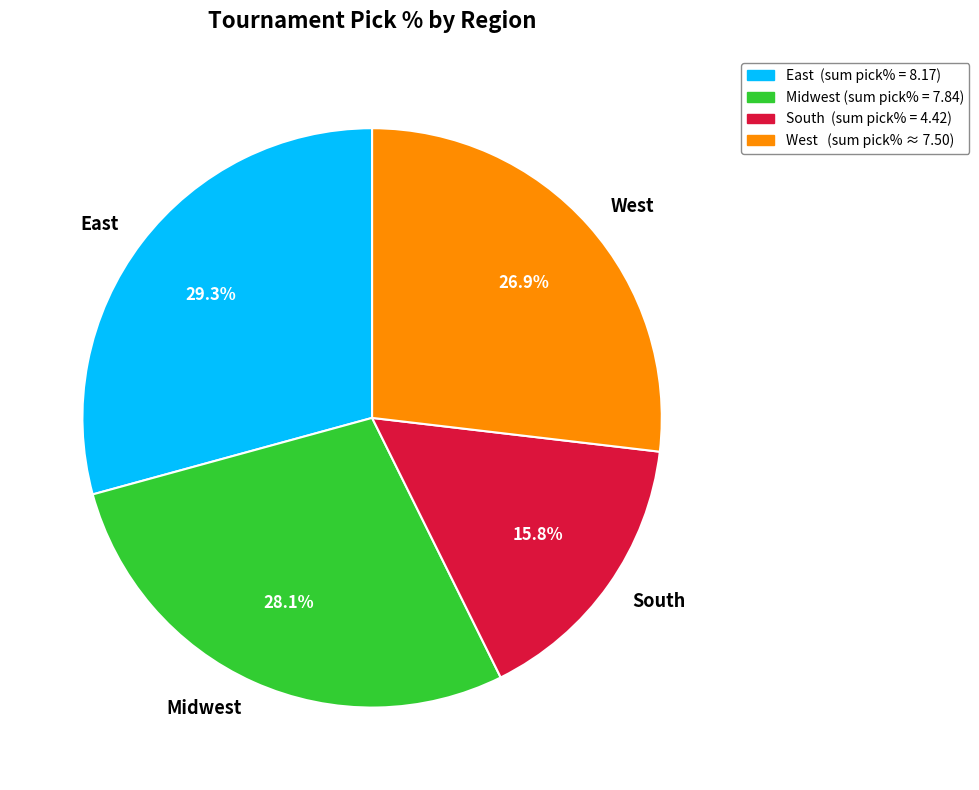

Combined, do South and Midwest account for over 50%?

No